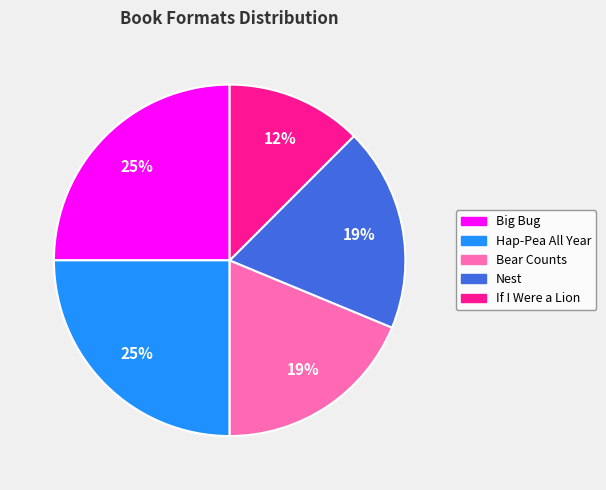

Which category has the smallest portion of the pie?

If I Were a Lion